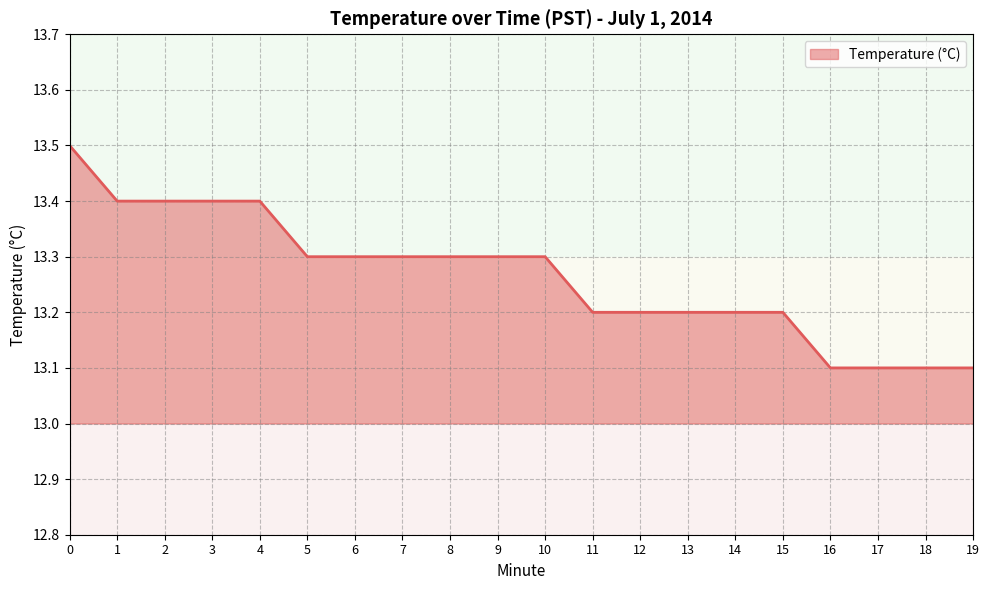

Does the chart display data point markers on the line(s)?

No